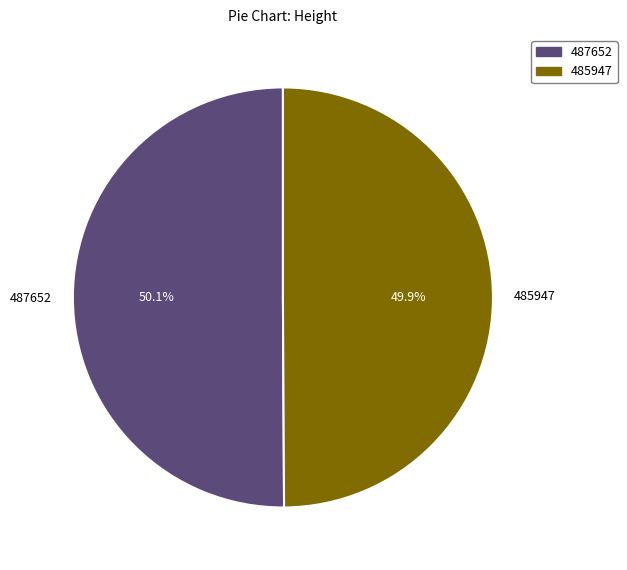

What percentage do 487652 and 485947 together represent?

100.0%